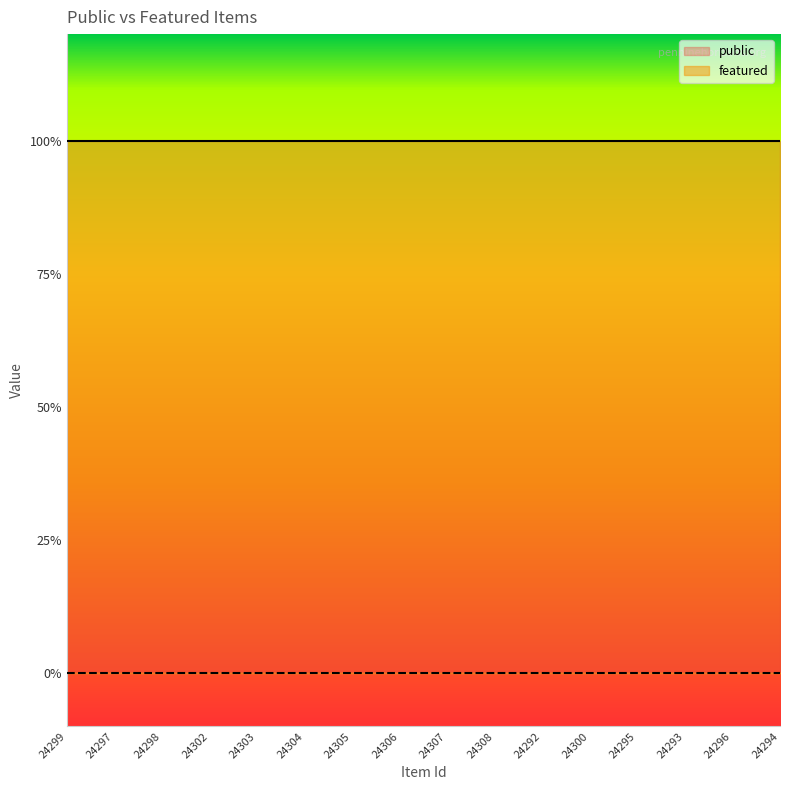

What is the label of the 2nd point from the left?

24297